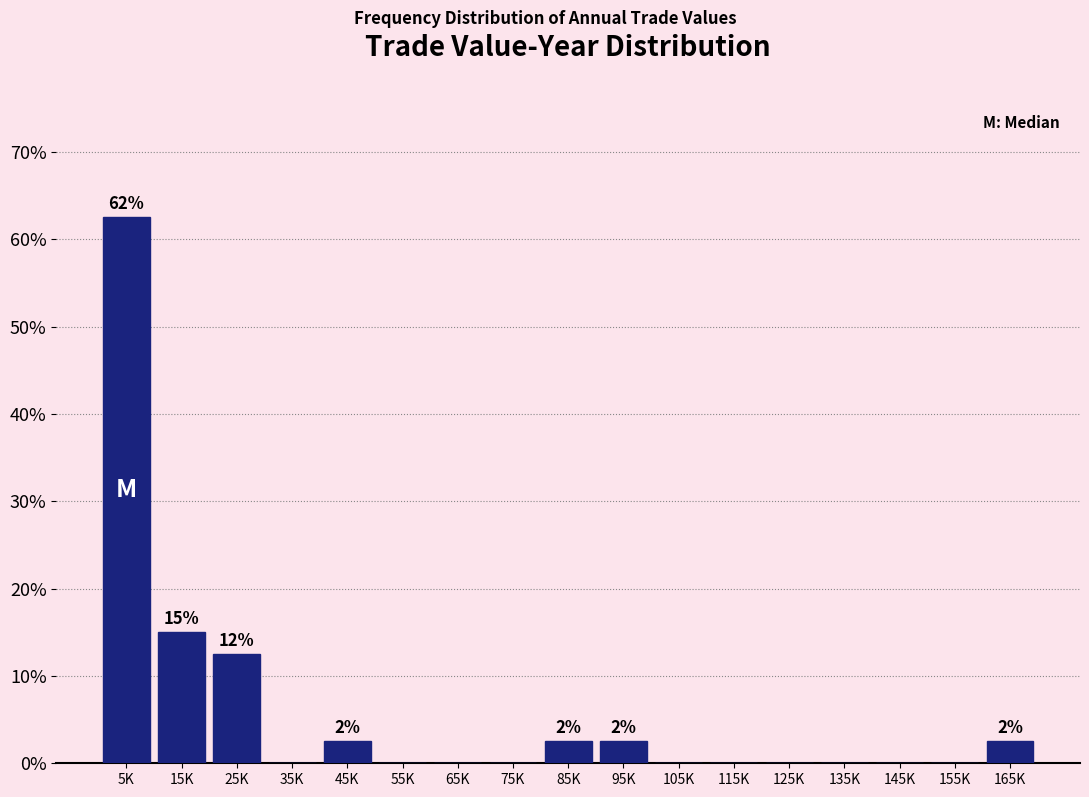

Reading right to left, transcribe all the data shown in this chart.

165K=2.5	155K=0.0	145K=0.0	135K=0.0	125K=0.0	115K=0.0	105K=0.0	95K=2.5	85K=2.5	75K=0.0	65K=0.0	55K=0.0	45K=2.5	35K=0.0	25K=12.5	15K=15.0	5K=62.5